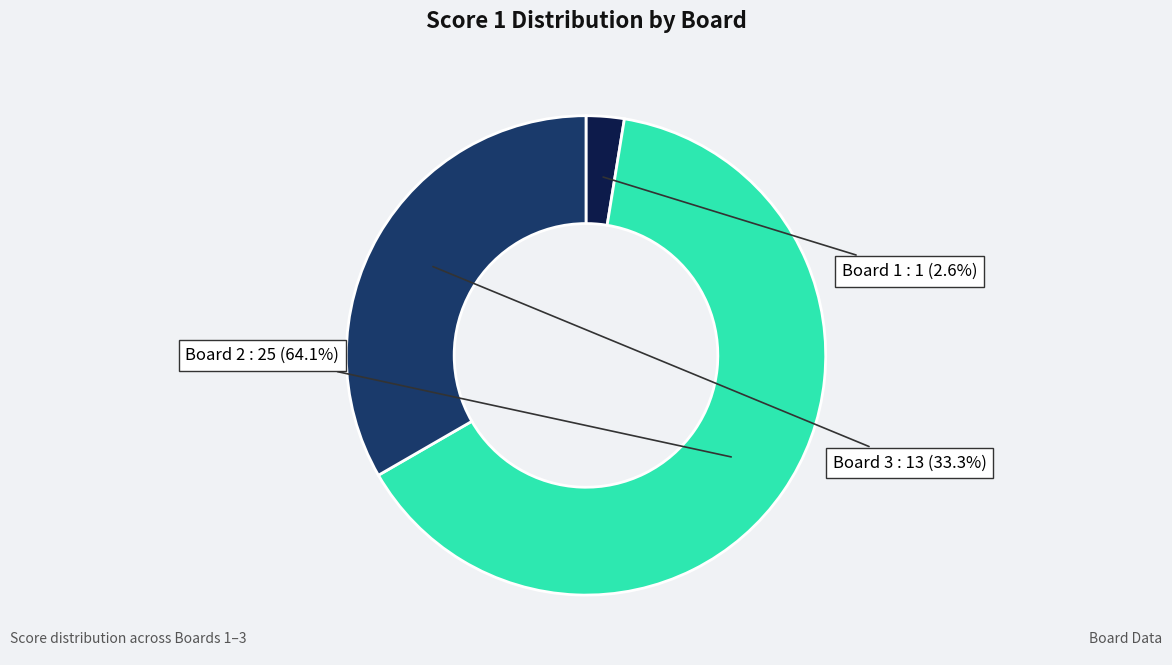

How many segments does this pie chart have?

3